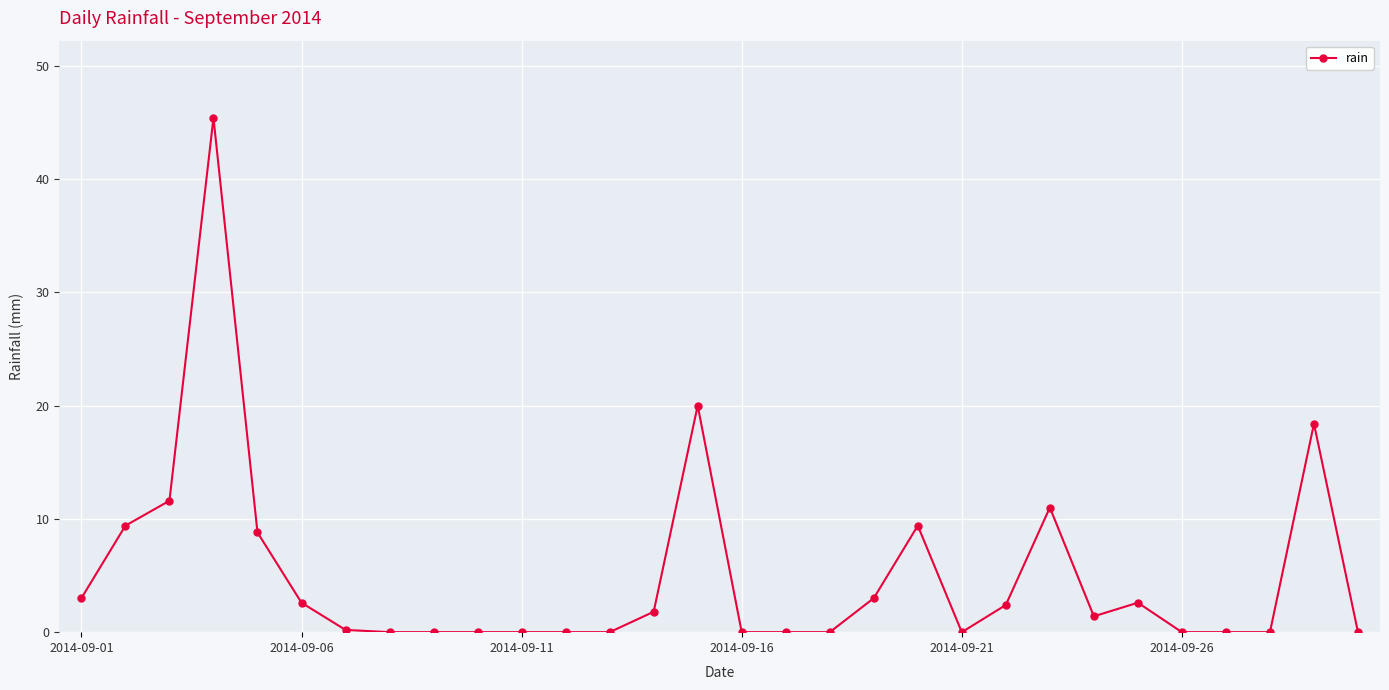

What is the sum of all values?

151.0